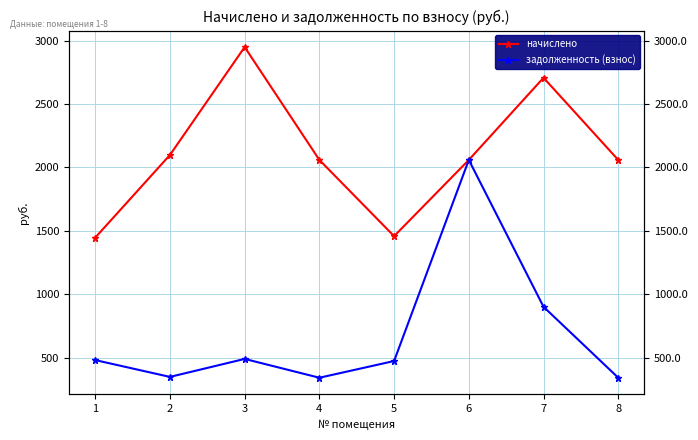

What is the difference between the second highest and minimum values in the задолженность (взнос) series?

559.0